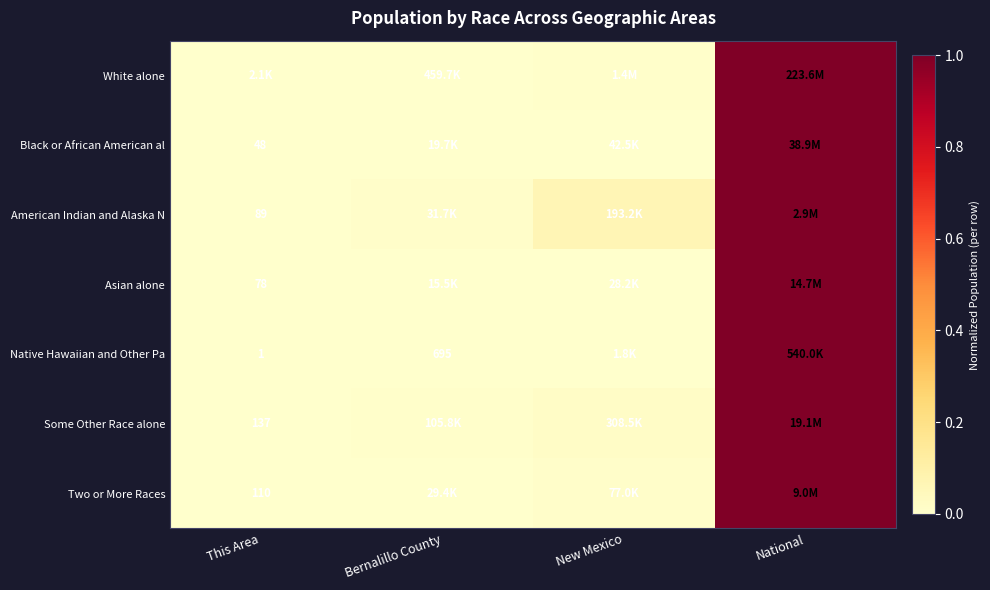

How many categories are shown in the chart?

4